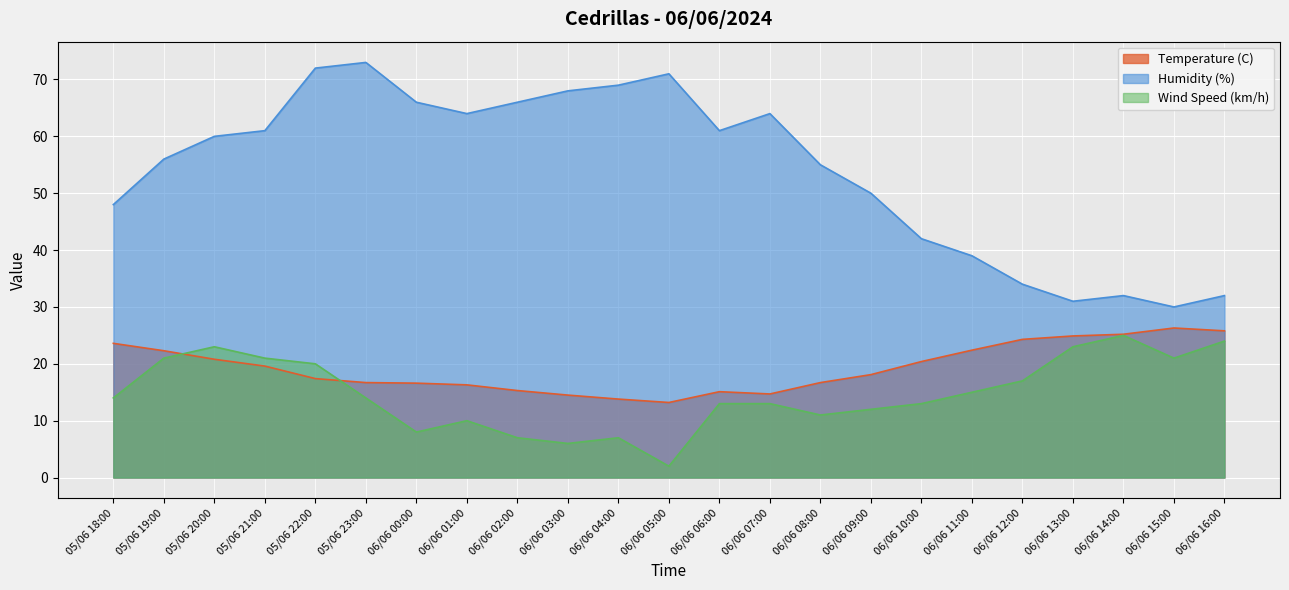

What is the greatest value displayed?

73.0